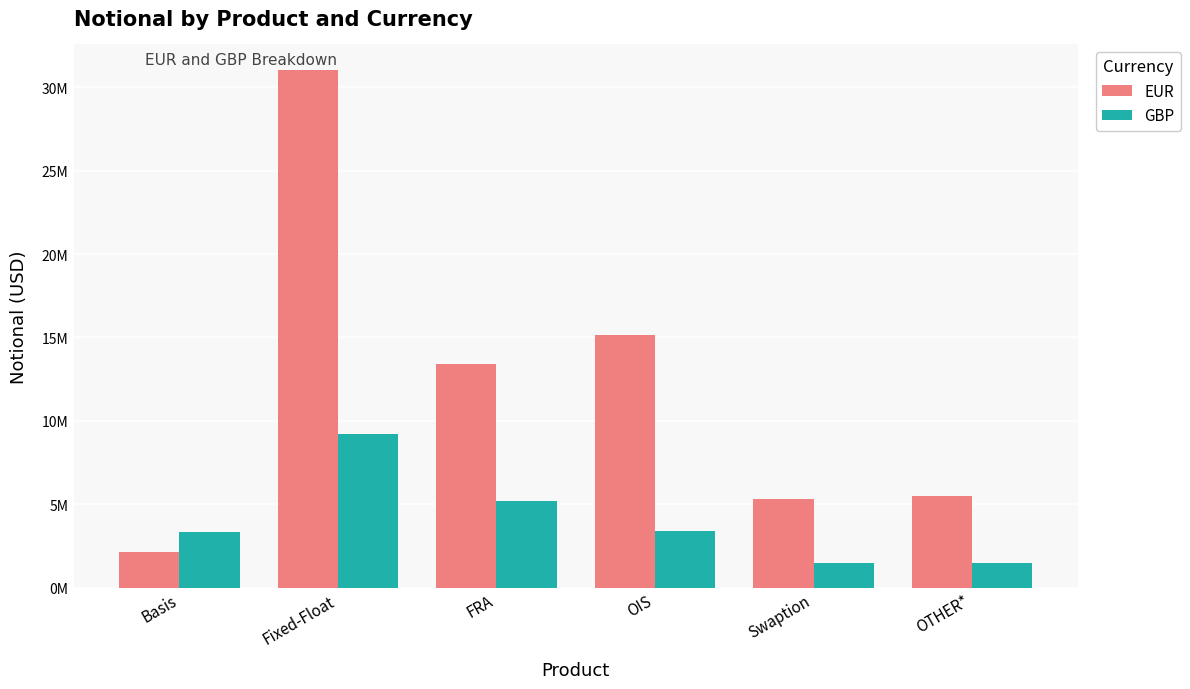

What is the sum of the GBP values at Fixed-Float and FRA?

14394864